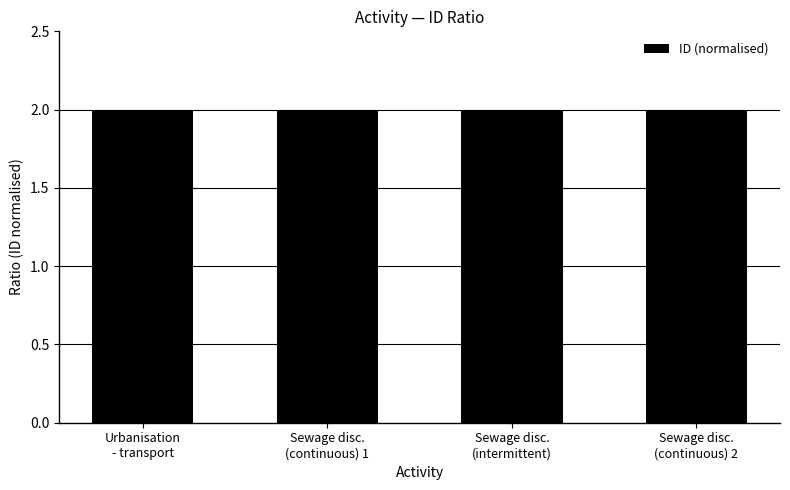

Reading left to right, list all the values displayed in this chart.

Urbanisation
- transport=2.0	Sewage disc.
(continuous) 1=2.0	Sewage disc.
(intermittent)=2.0	Sewage disc.
(continuous) 2=2.0